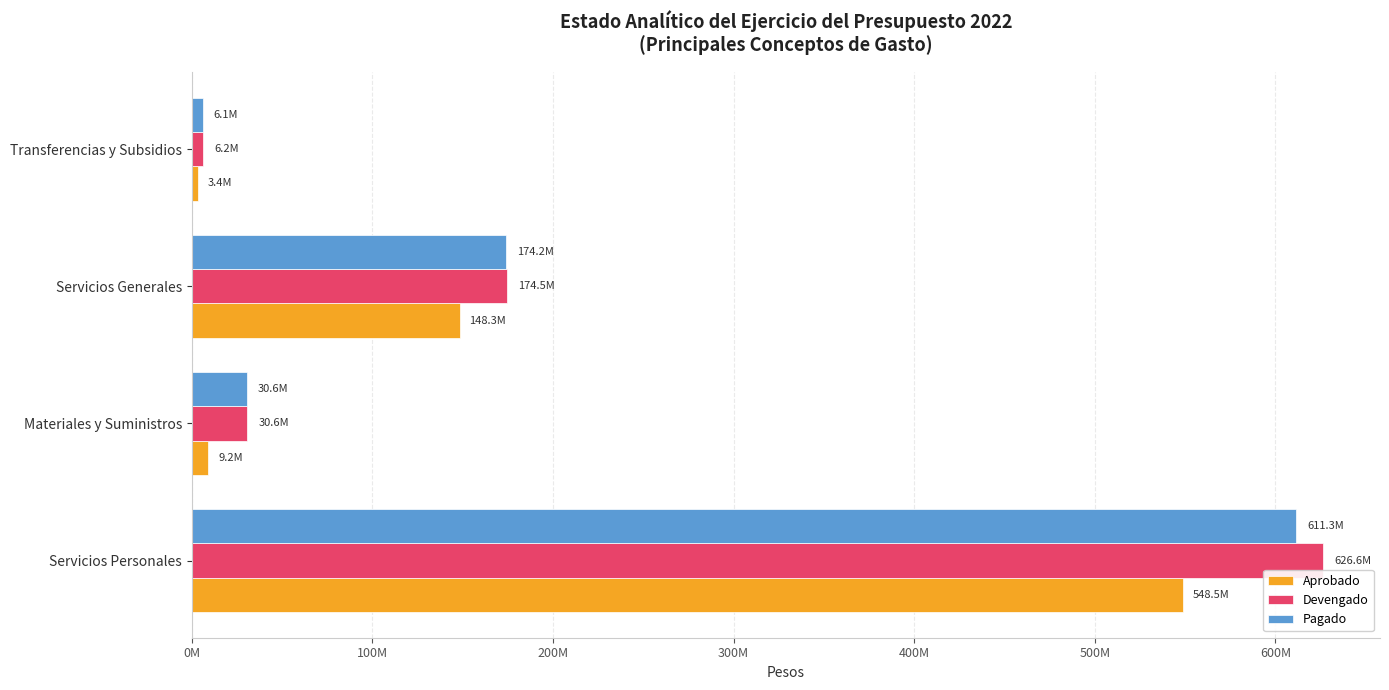

Which series has the largest range (max minus min)?

Devengado